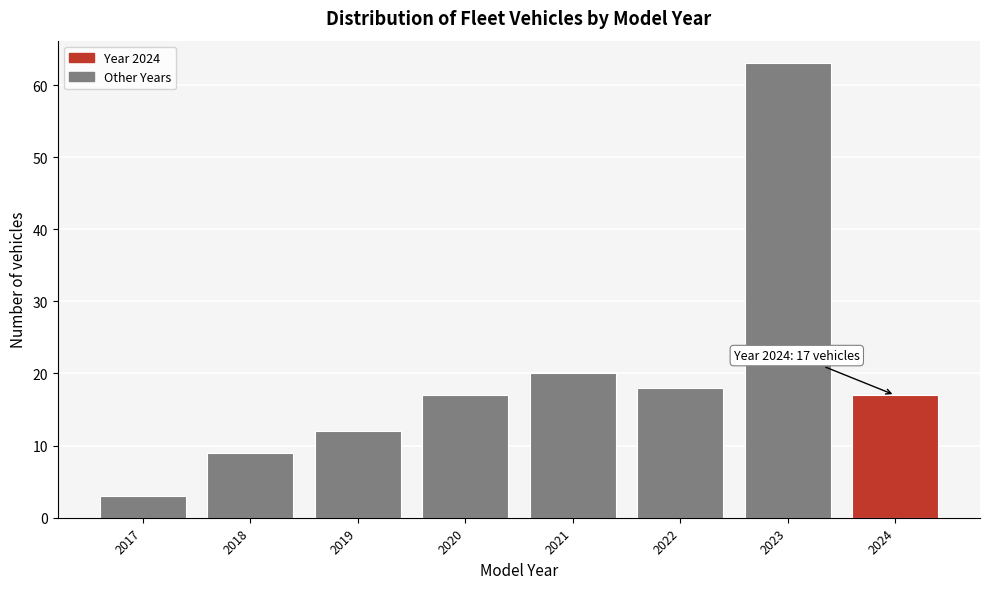

Reading left to right, extract all data points from this chart.

2017=3	2018=9	2019=12	2020=17	2021=20	2022=18	2023=63	2024=17